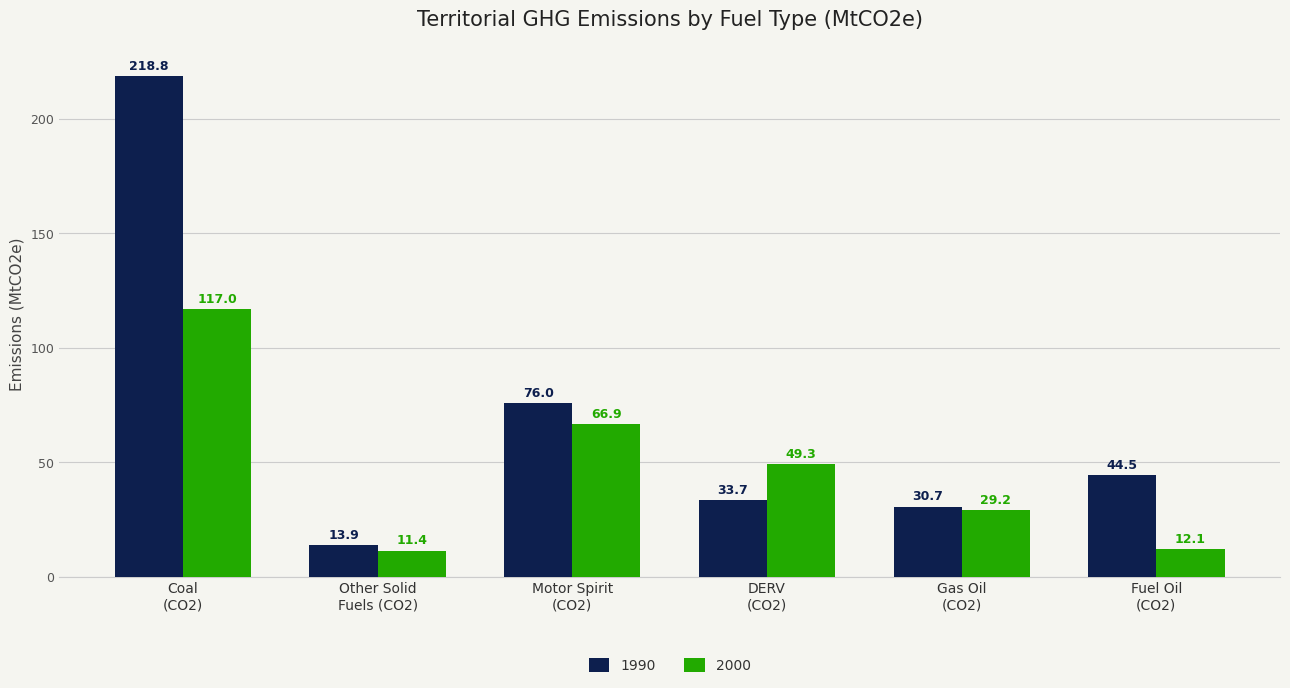

What is the difference between the 1990 values at Coal
(CO2) and Fuel Oil
(CO2)?

174.3